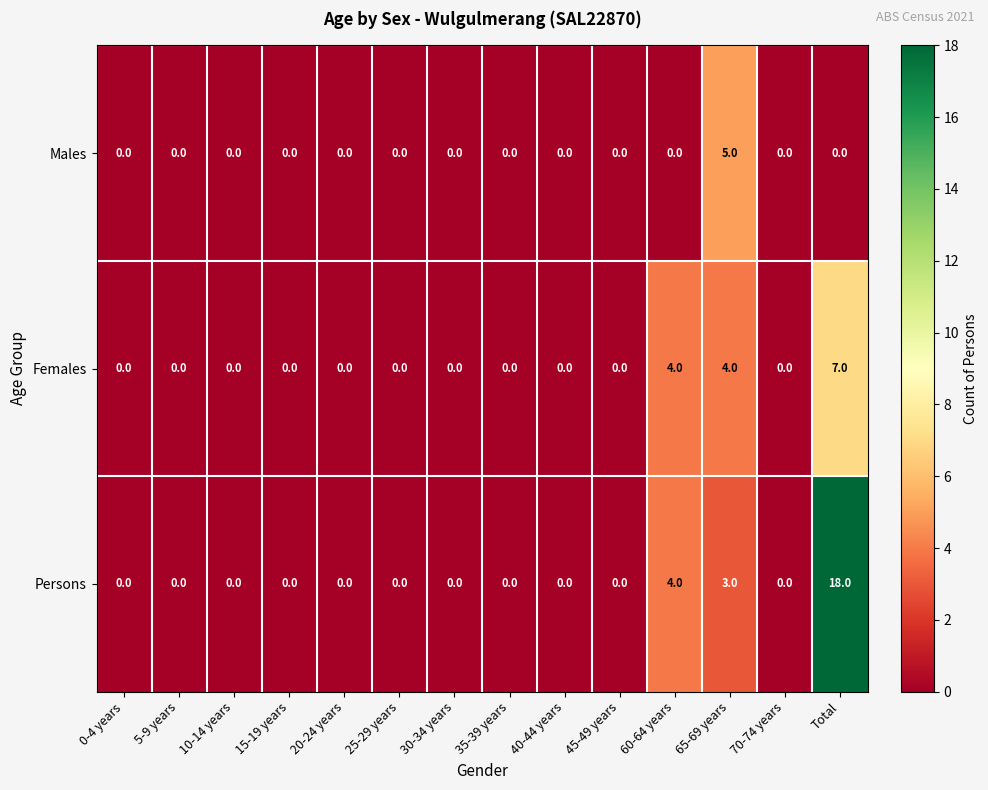

Rank the series at Total from lowest to highest value.

Males, Females, Persons